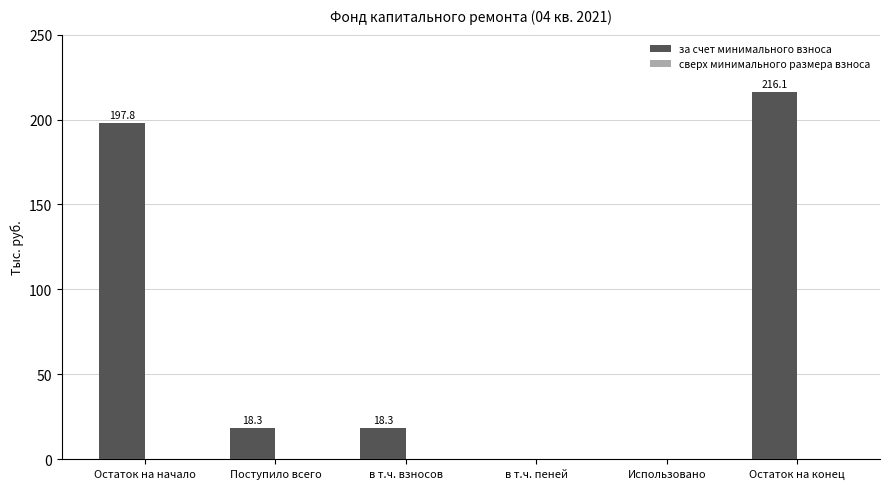

Which category has the highest value across all series?

Остаток на конец